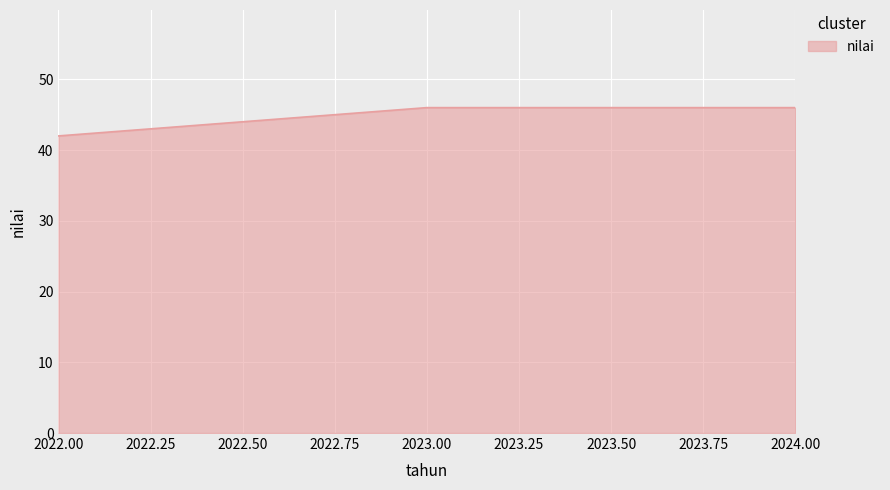

Which category has the lowest value across all series?

2022.00